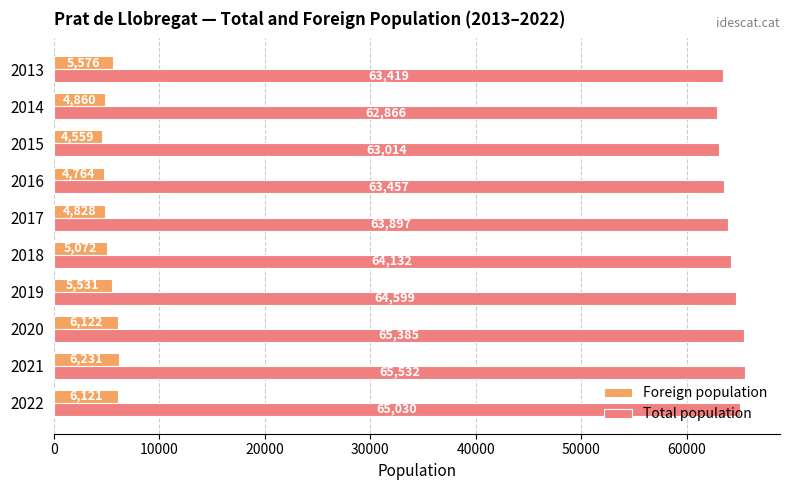

What is the difference between the second highest and second lowest values in the Total population series?

2371